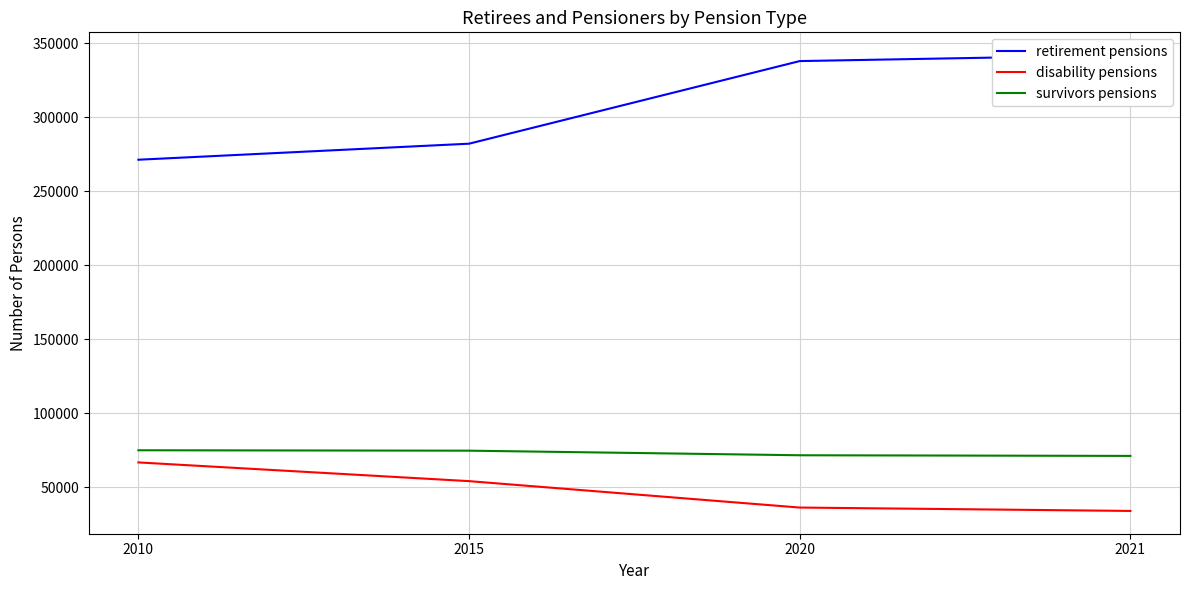

What is the sum of all disability pensions values?

191267